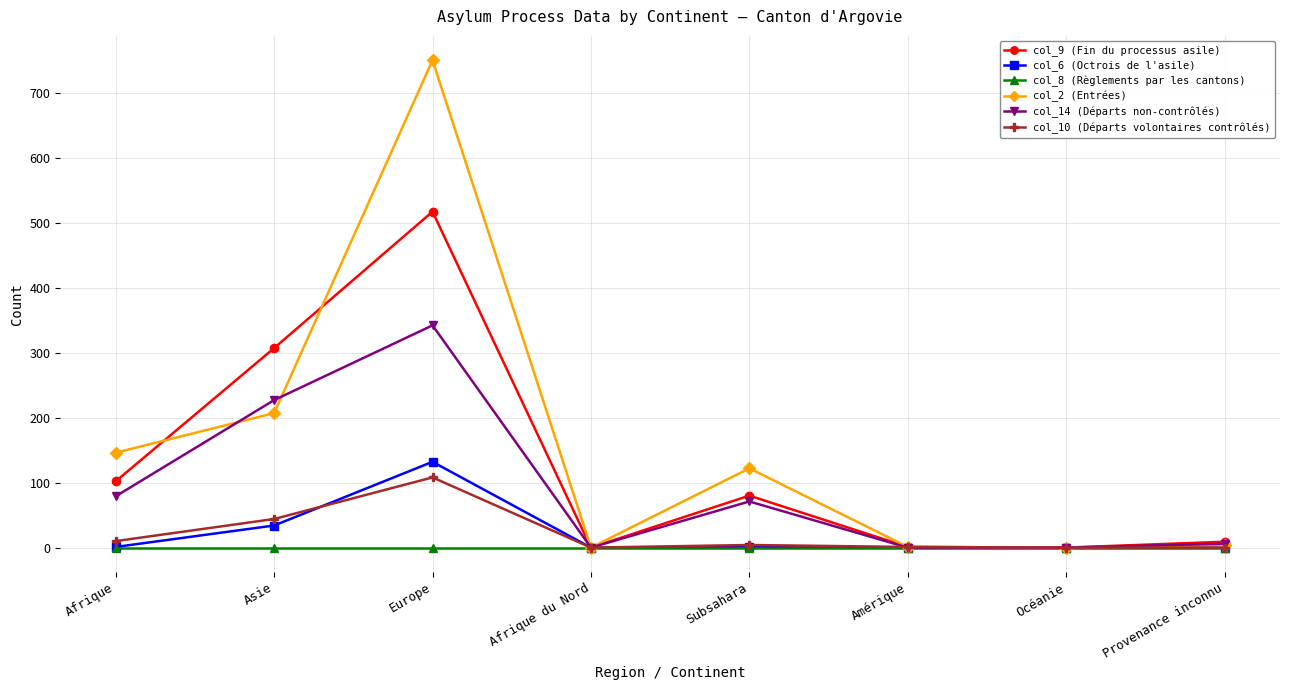

What is the highest value of the col_2 (Entrées) series?

750